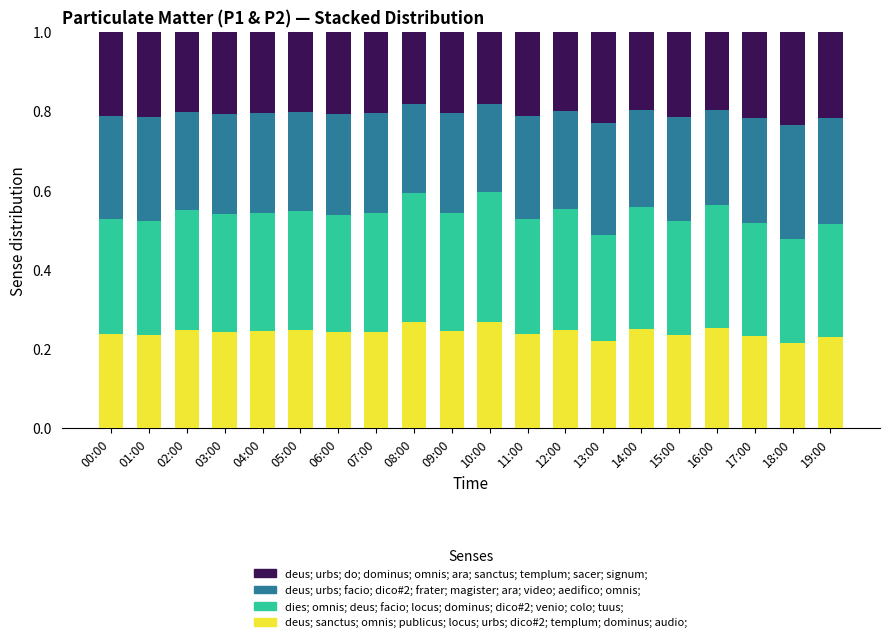

What is the total value across all series at 15:00?

1.0